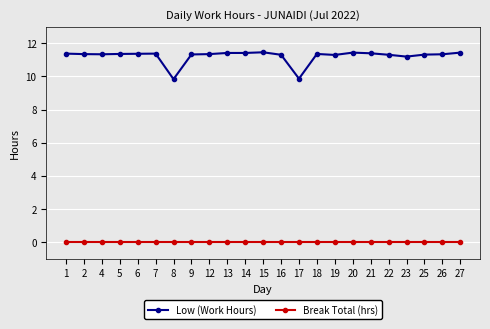

At 7, list the series in order from largest to smallest.

Low (Work Hours), Break Total (hrs)